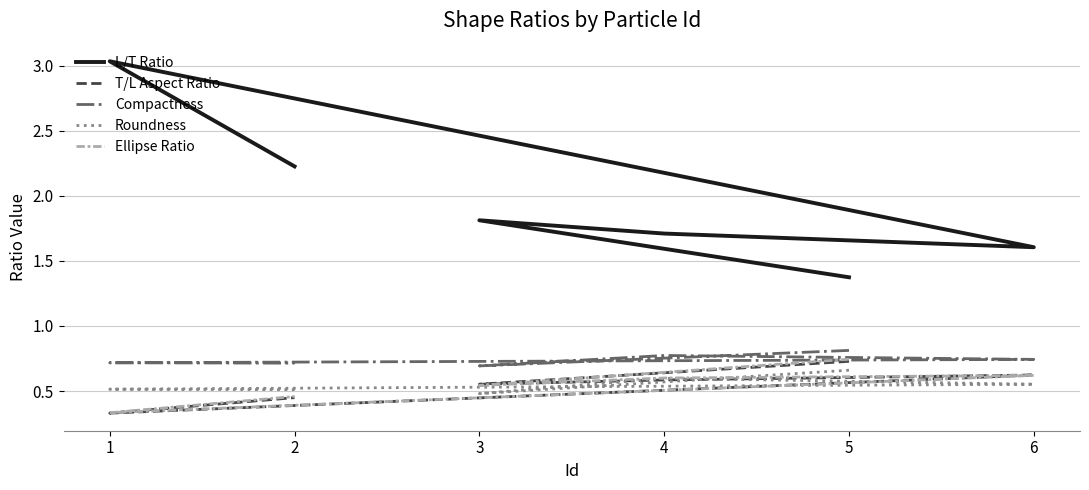

Count the L/T Ratio values in the range 1 to 2.

4